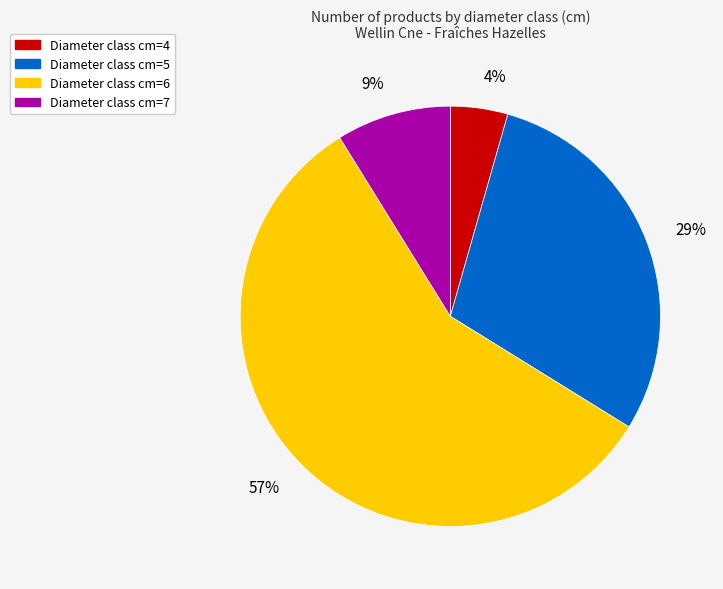

Count the number of slices in the pie.

4